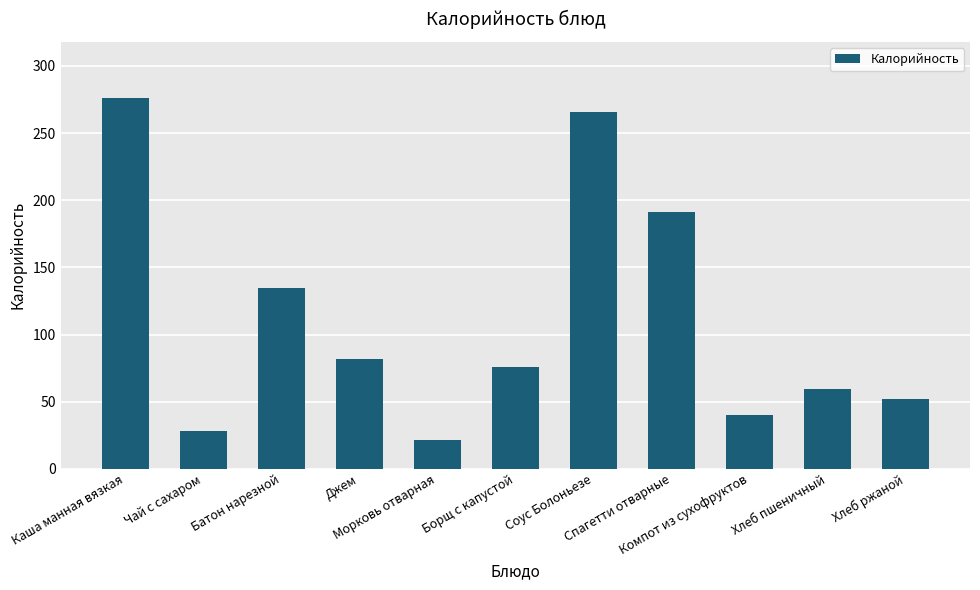

What is the minimum value shown in the chart?

21.2